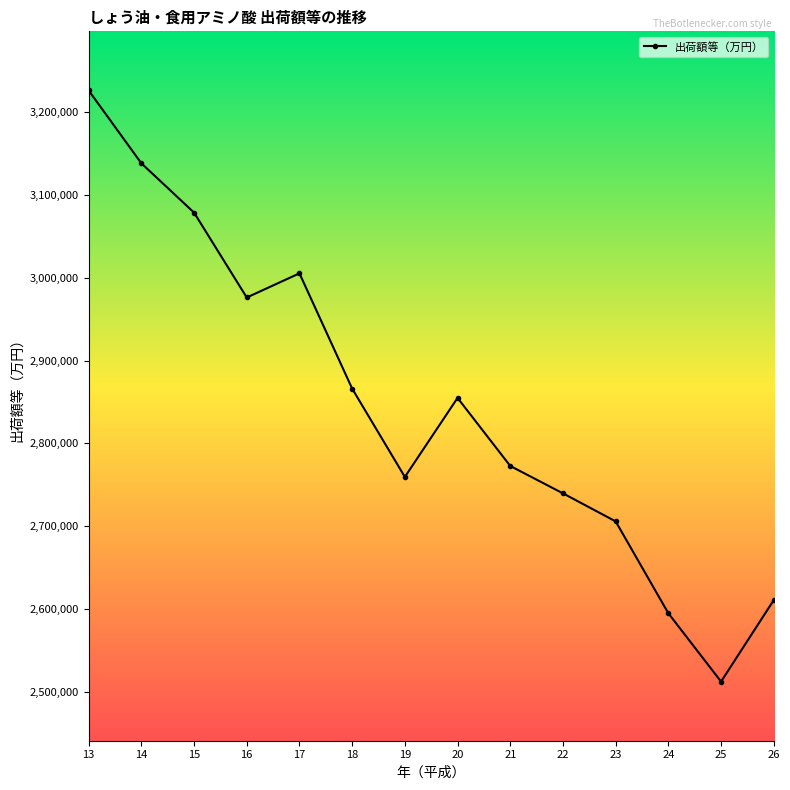

What is the smallest value displayed?

2512346